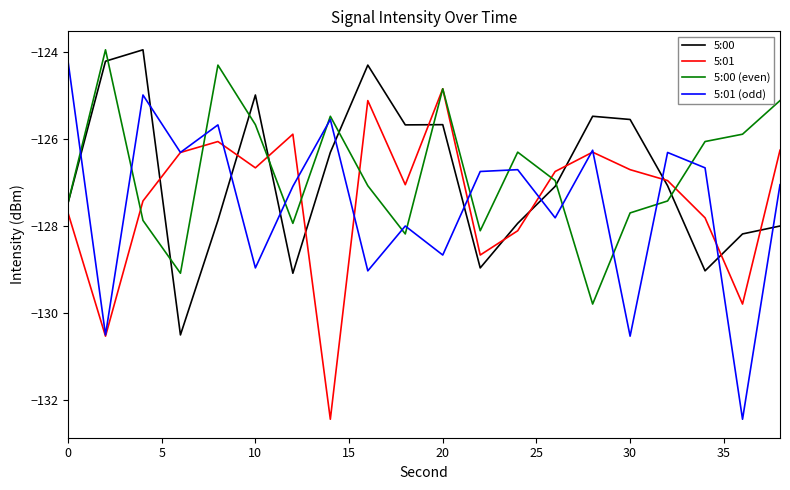

What is the maximum value shown in the chart?

-123.9